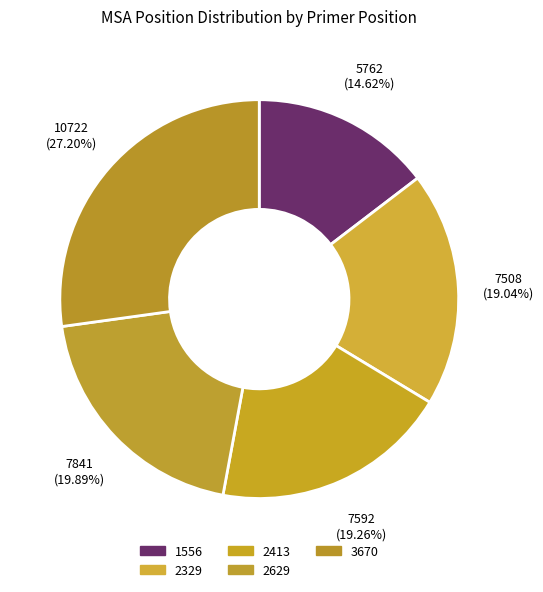

How many slices are in this pie chart?

5